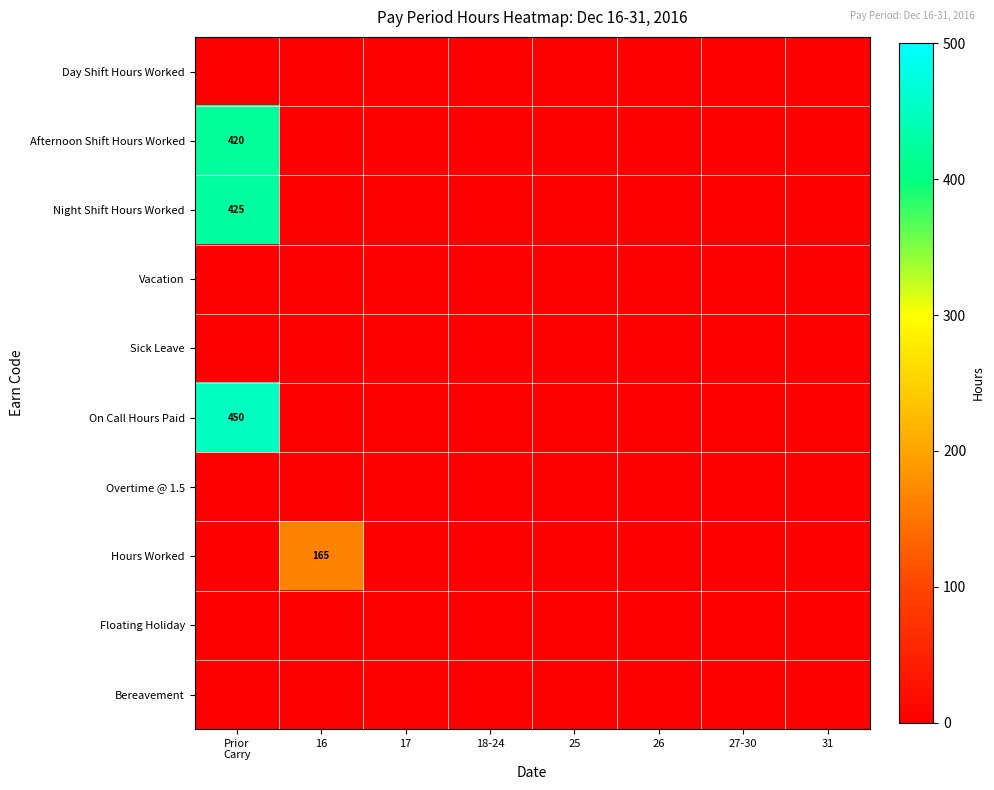

How many series are shown in this chart?

10